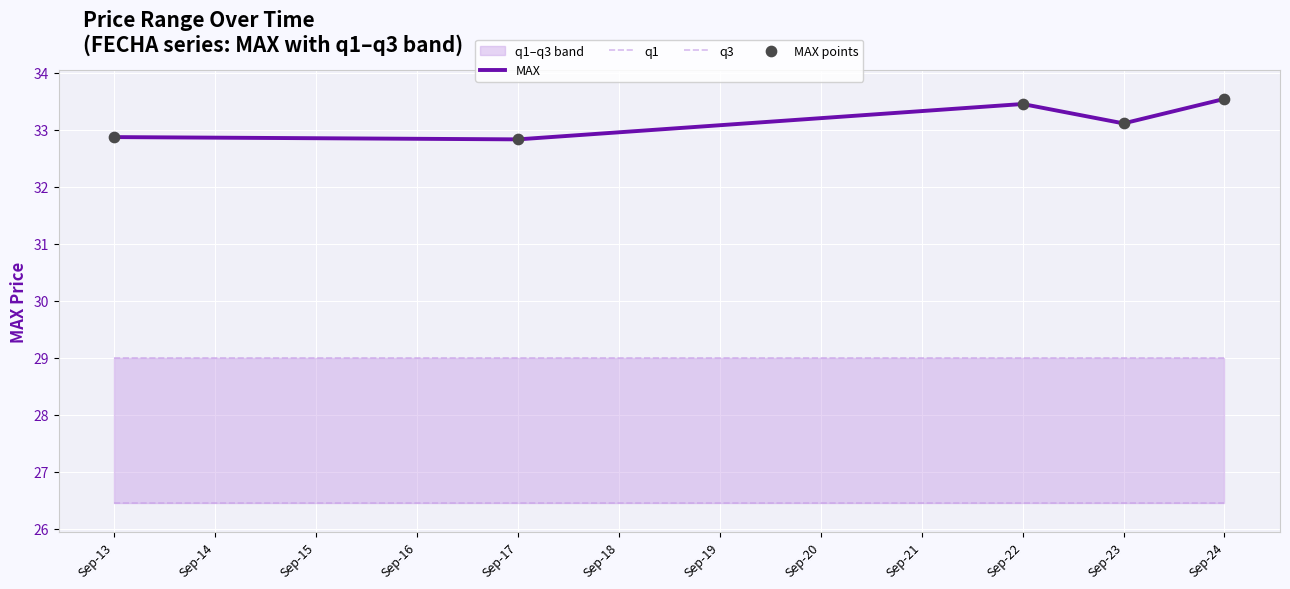

What is the highest value of the MAX series?

33.5